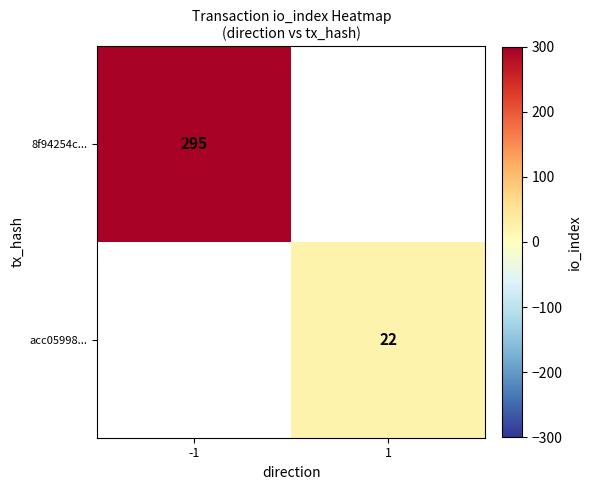

The value of acc05998... at 1 is 22. True or false?

True